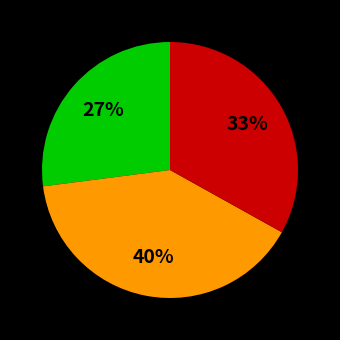

Is there any slice that represents more than half of the pie?

No